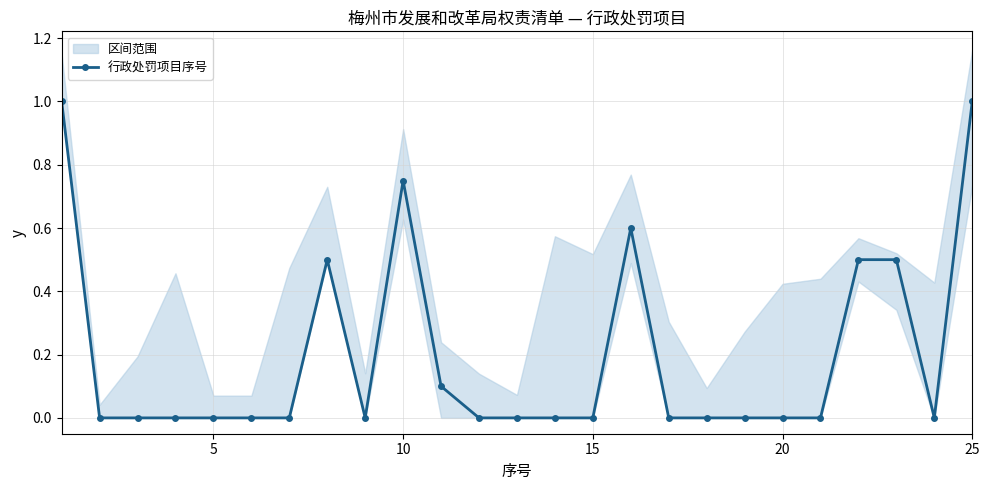

The value of 行政处罚项目序号 at 25 is 1.8. True or false?

False